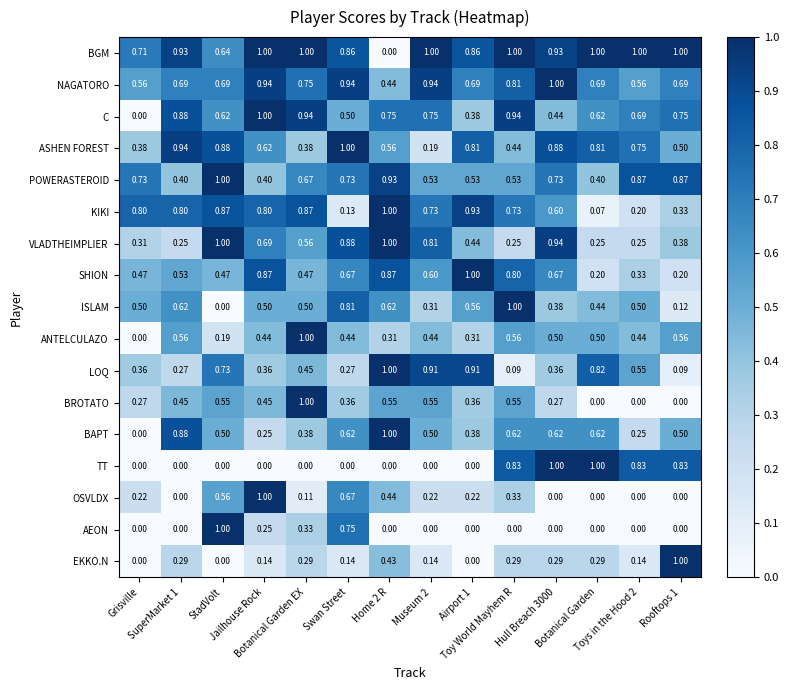

Which series has the largest total across all categories?

BGM